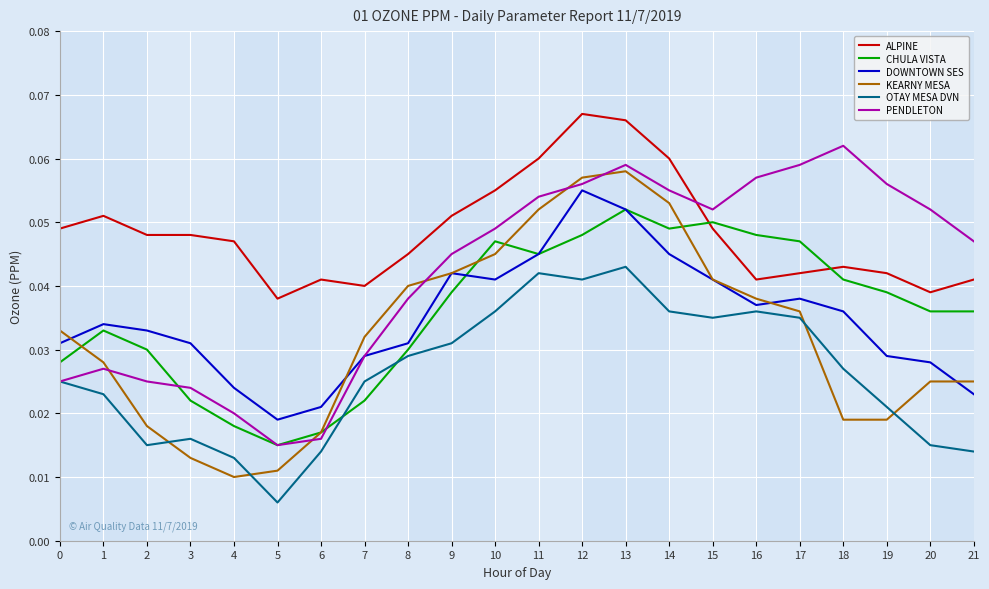

Is the value of KEARNY MESA at 10 greater than the value of CHULA VISTA at 16?

No